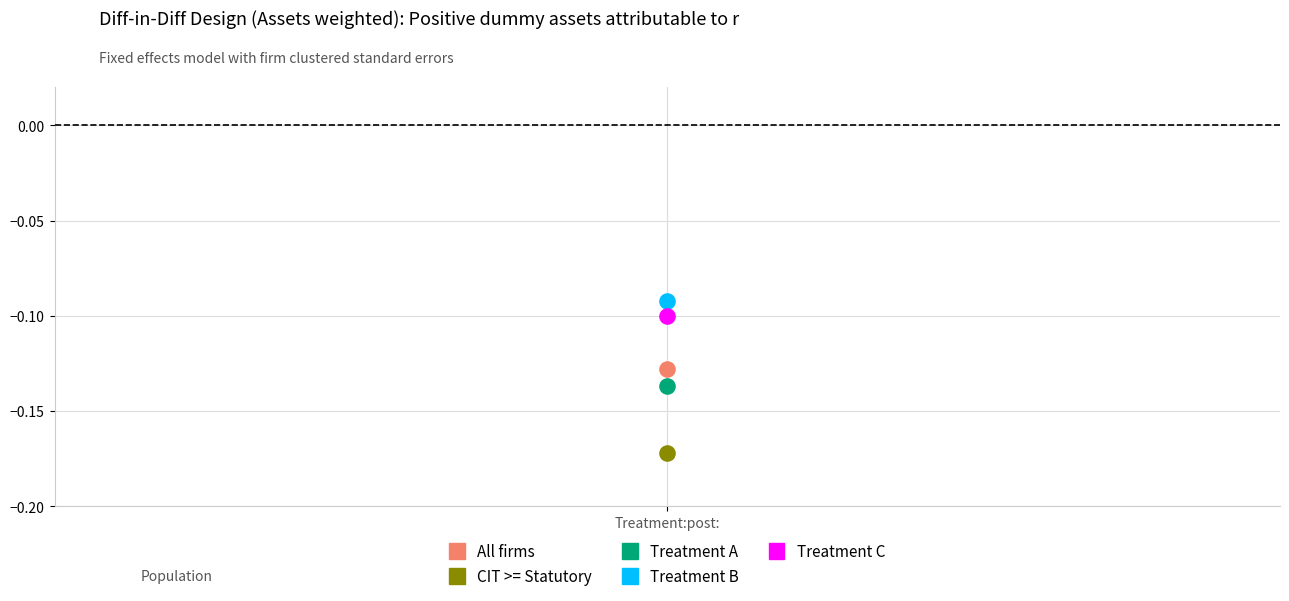

Across all data points, what is the average X value?

1.0